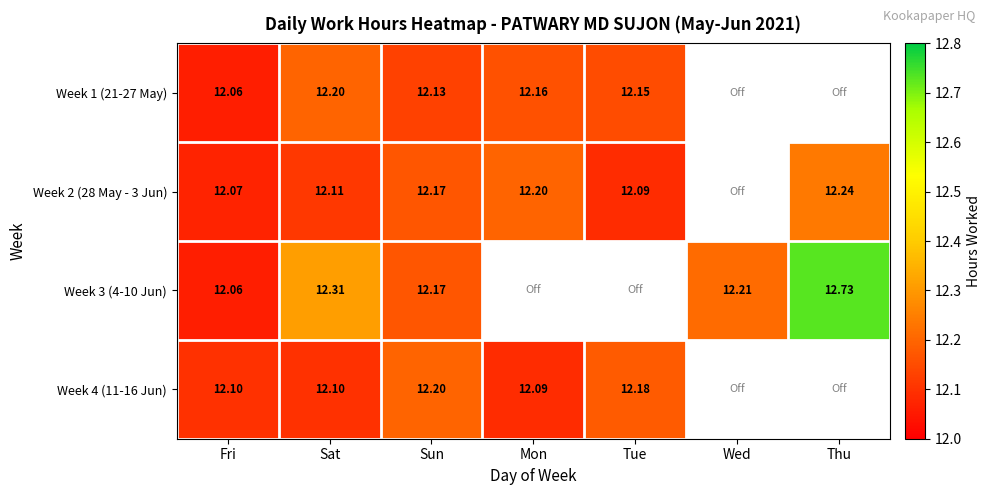

Count the number of data series in this chart.

4